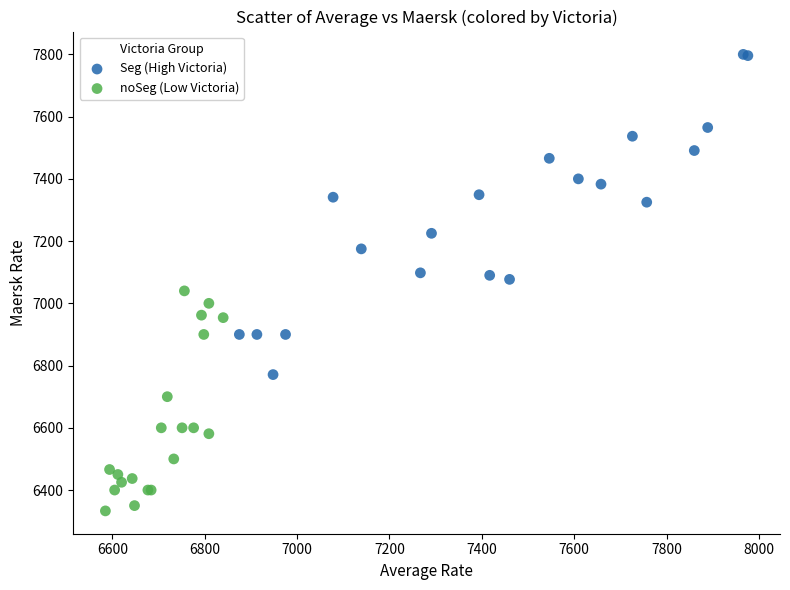

Which series has the largest Y range (max minus min)?

Seg (High Victoria)